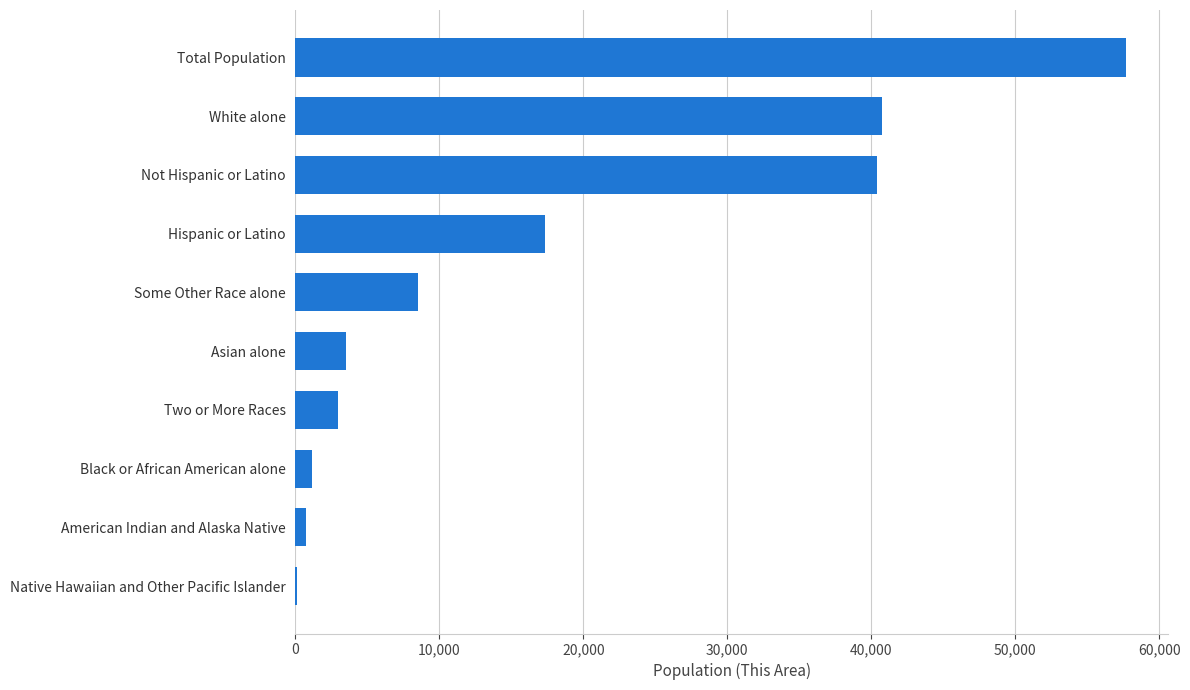

Between White alone and Two or More Races, which is larger?

White alone